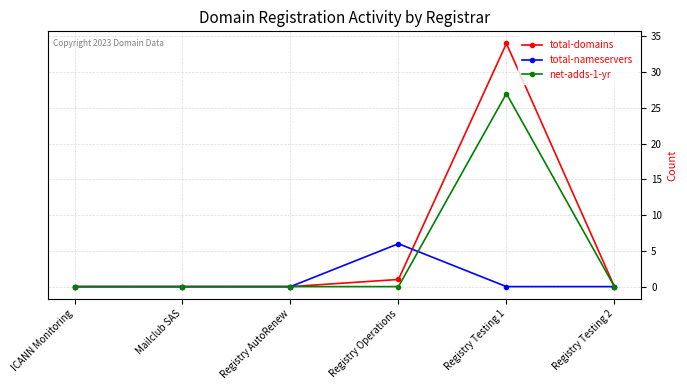

Where is total-domains nearest to the value 17?

Registry Operations